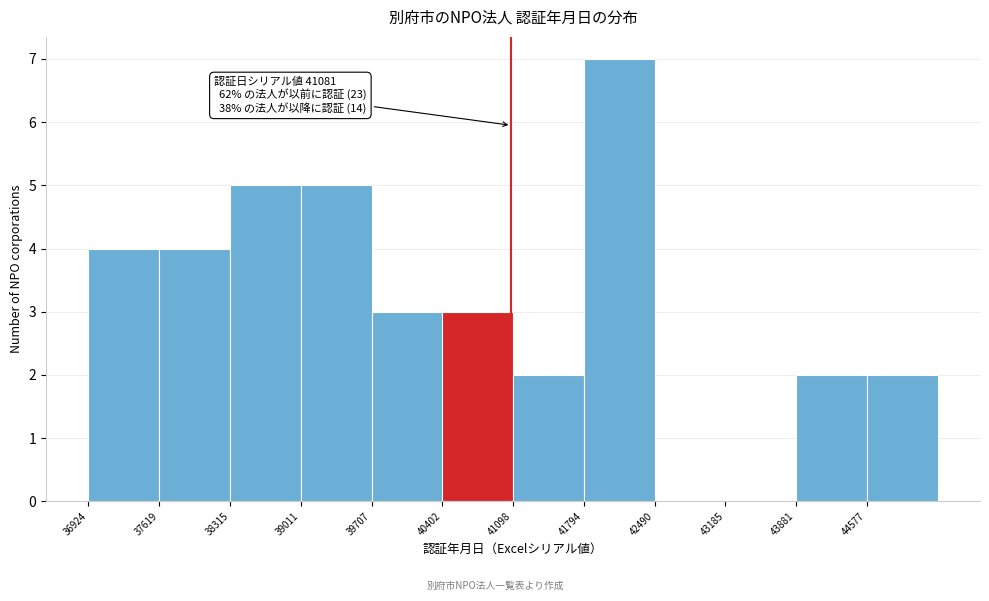

Which range on the x-axis has the tallest bar?

41800 to 42500